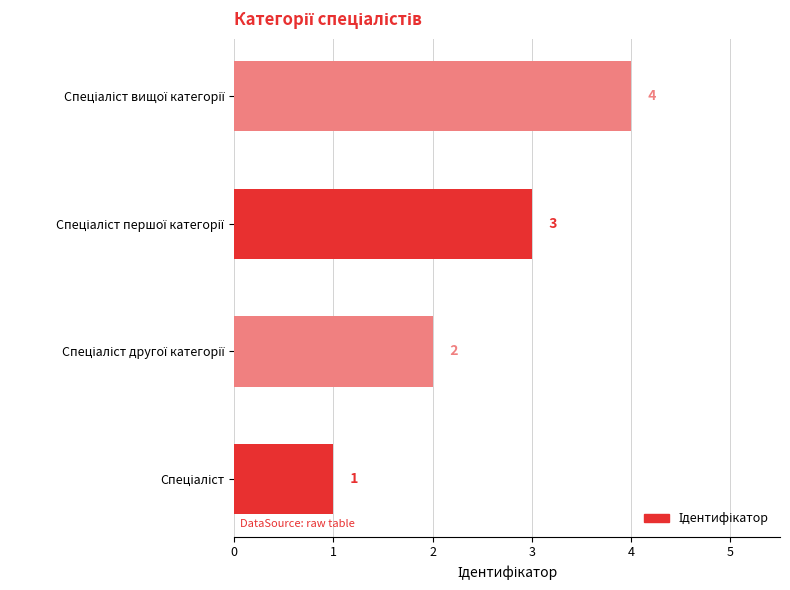

How many values are between 2 and 4?

3